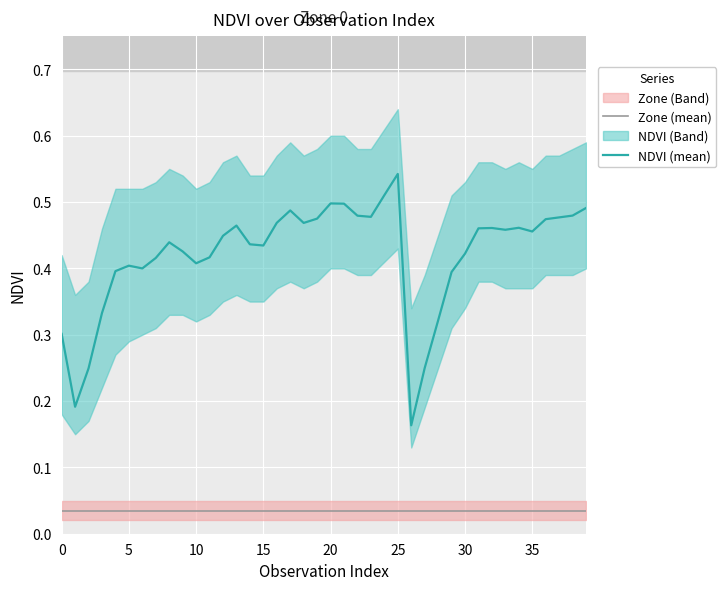

True or false: NDVI (mean) has a value of 0.5 at 20.

True